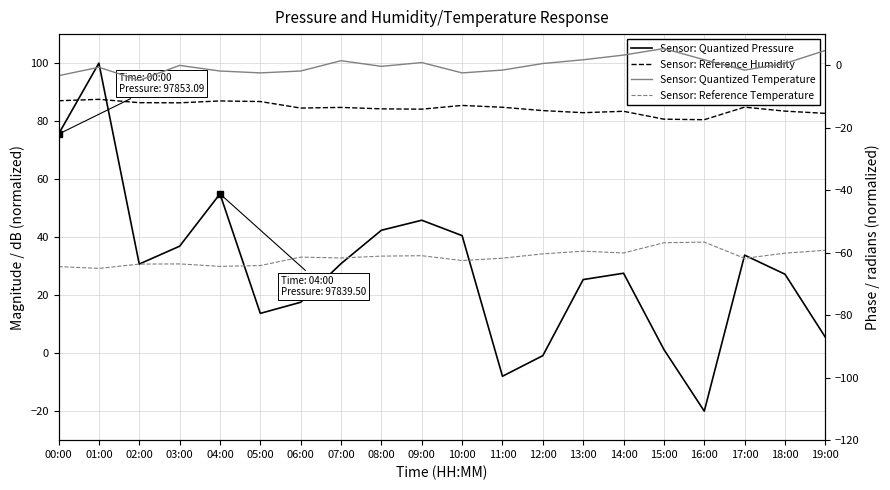

Does the chart display data point markers on the line(s)?

No